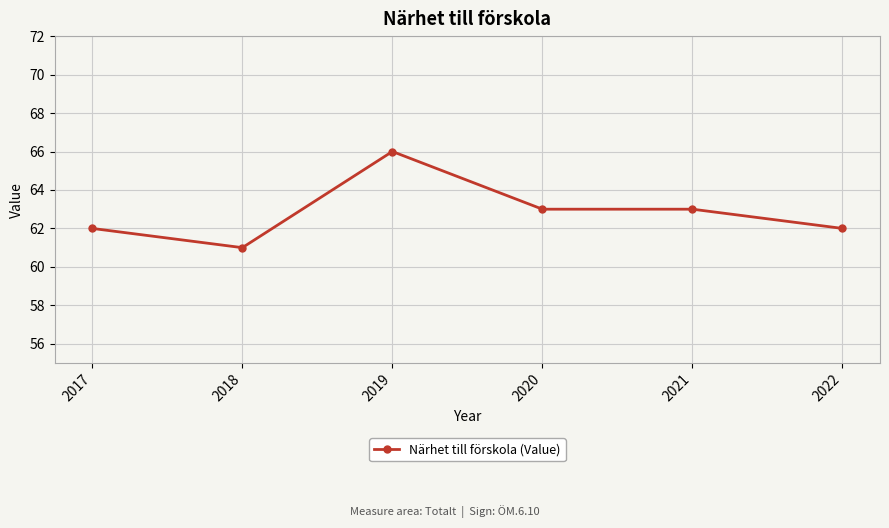

Reading left to right, extract all data points from this chart.

62	61	66	63	63	62